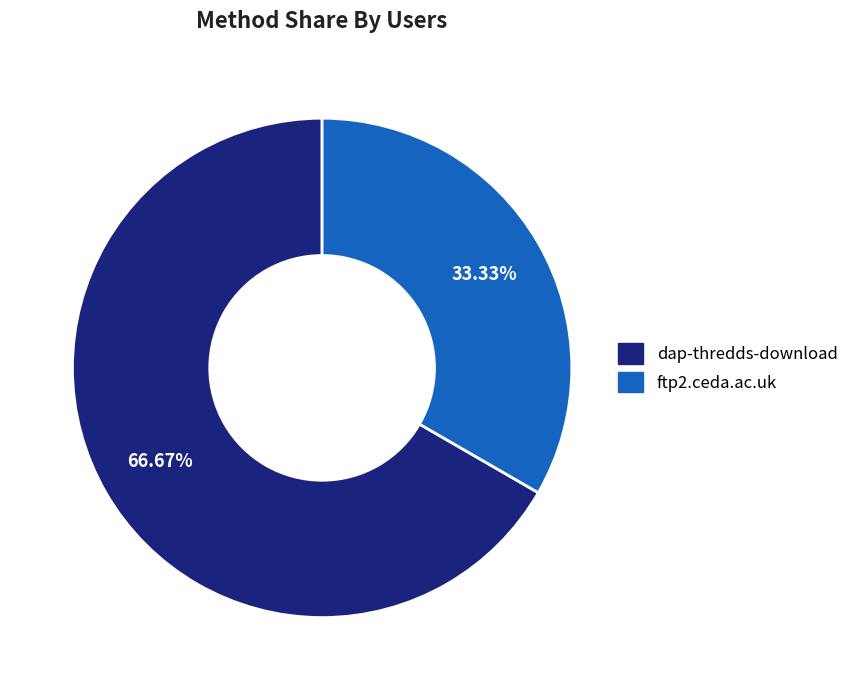

Is the sum of dap-thredds-download and ftp2.ceda.ac.uk greater than half?

Yes